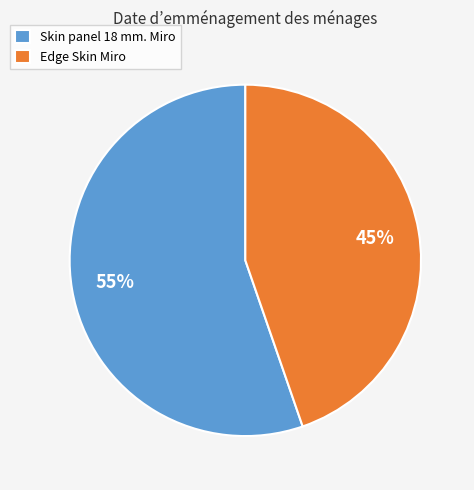

Is there a majority slice in this chart?

Yes